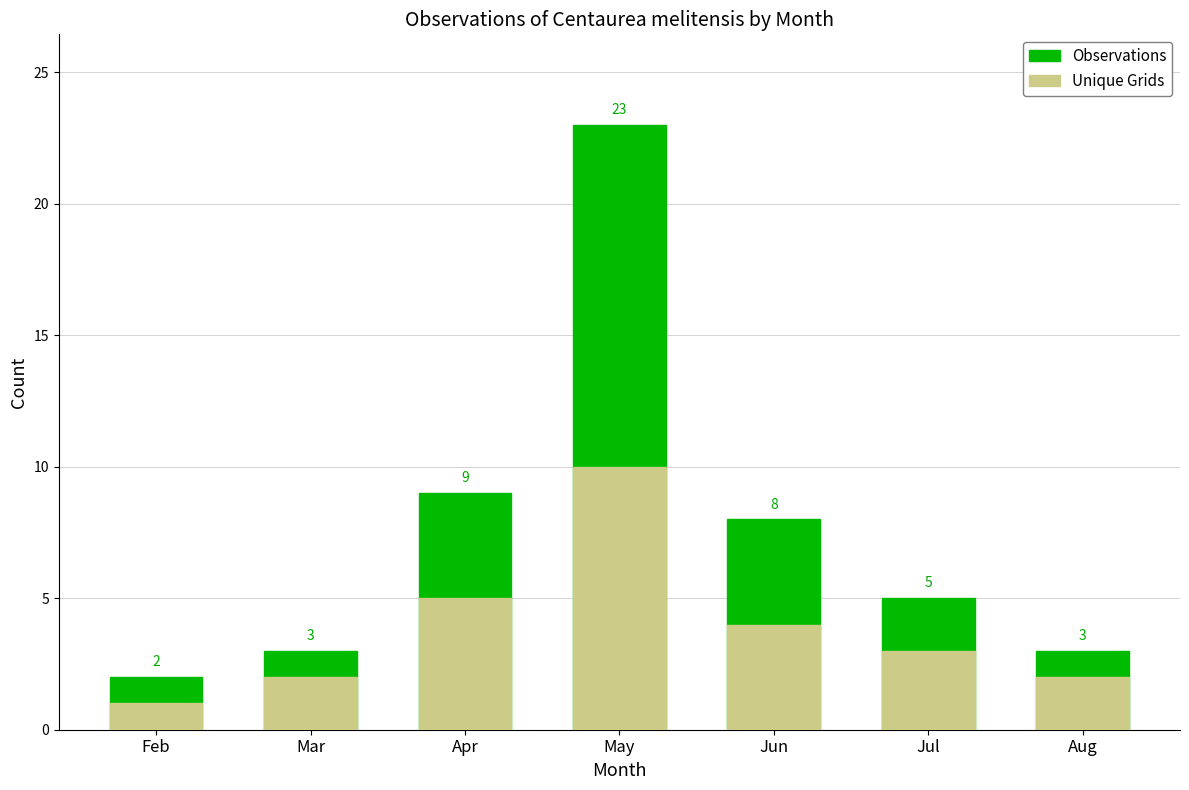

What is the sum of the Observations values at Mar and Jul?

8